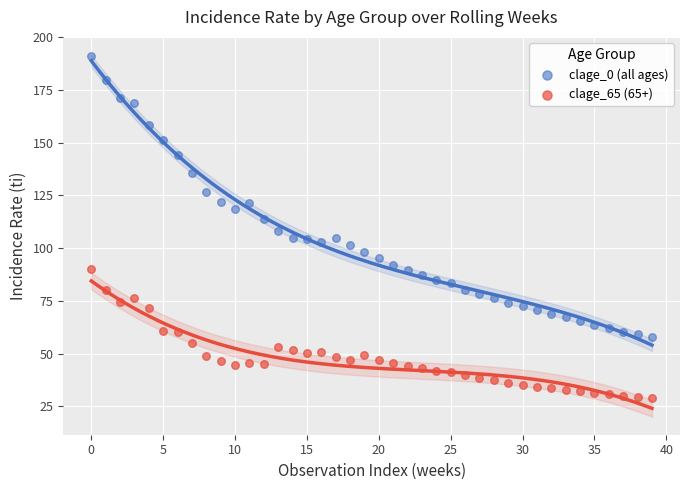

Across all data points, what is the range of Y values (max minus min)?

162.1